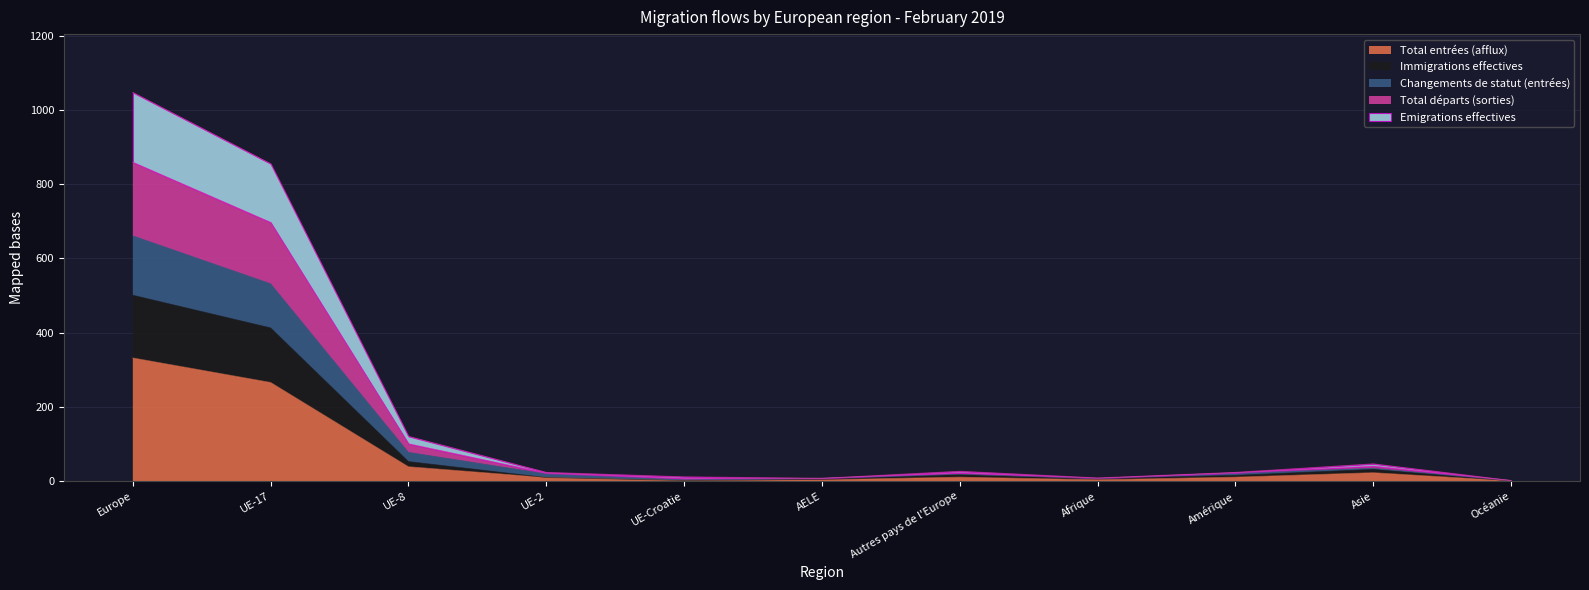

At which category does Immigrations effectives reach its first local valley?

UE-Croatie